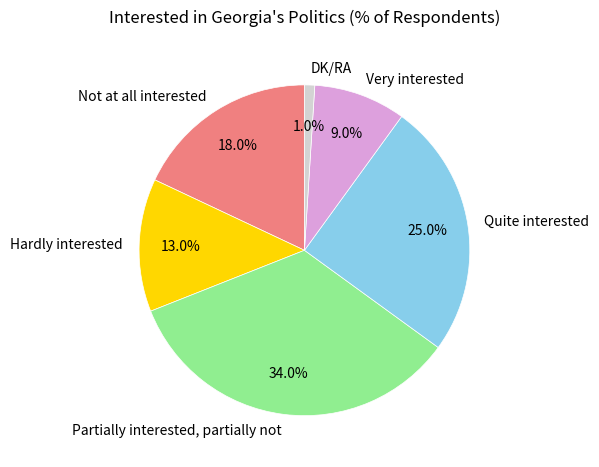

Is the sum of Very interested and Hardly interested greater than half?

No